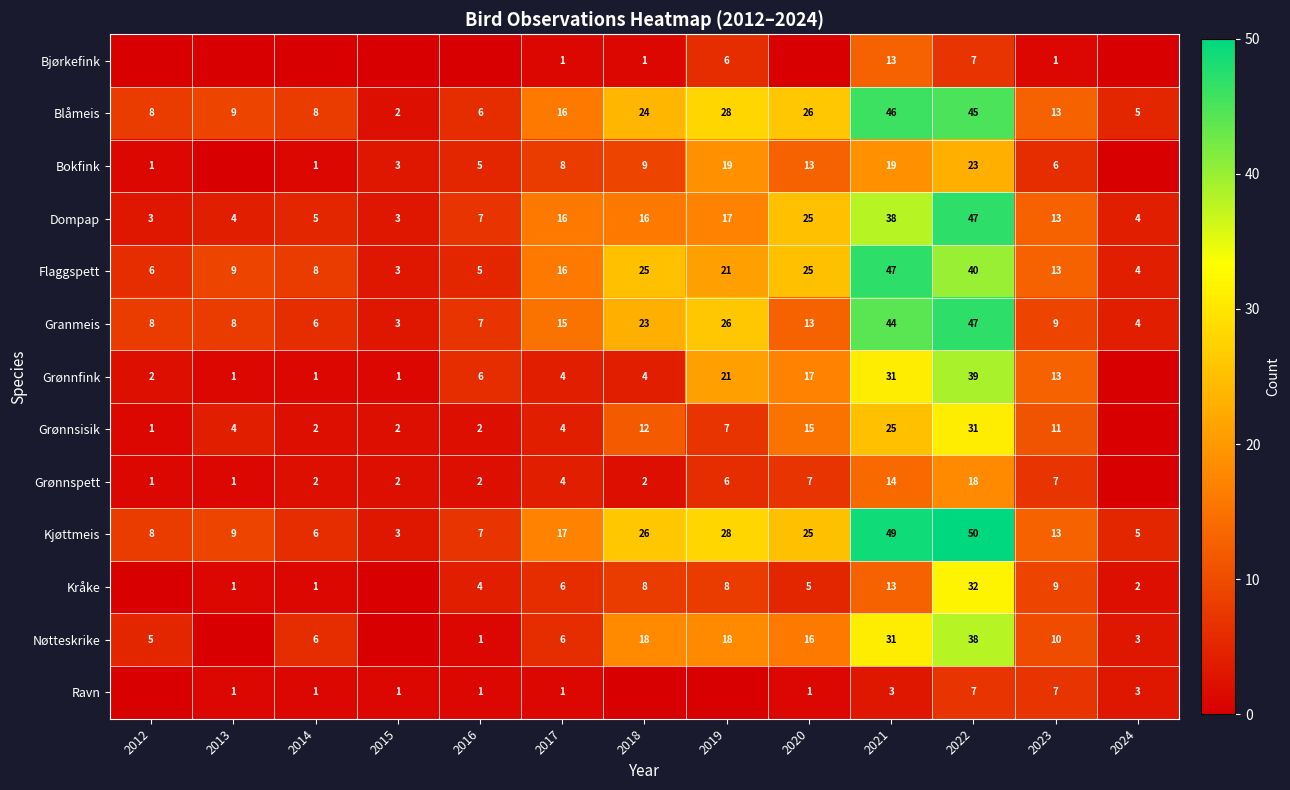

The Grønnfink series shows 7 at 2018. True or false?

False